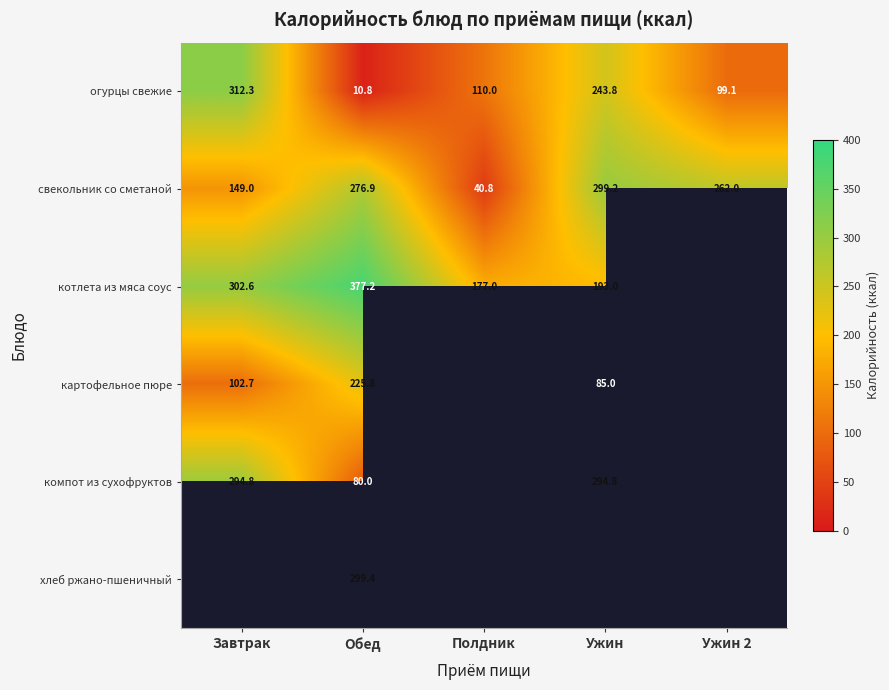

Is the value of картофельное пюре at Завтрак greater than the value of свекольник со сметаной at Завтрак?

No